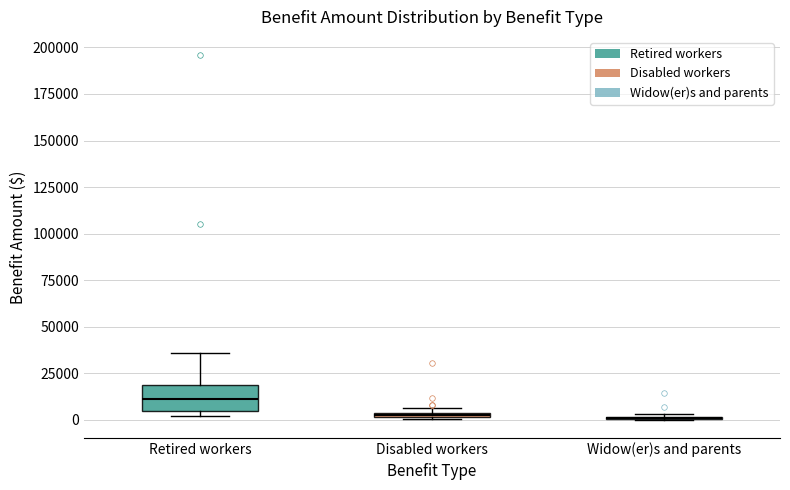

Where is the upper edge of the box for Disabled workers on the y-axis? The values are not printed on the chart, so give them approximately, as read against the axis.

5000